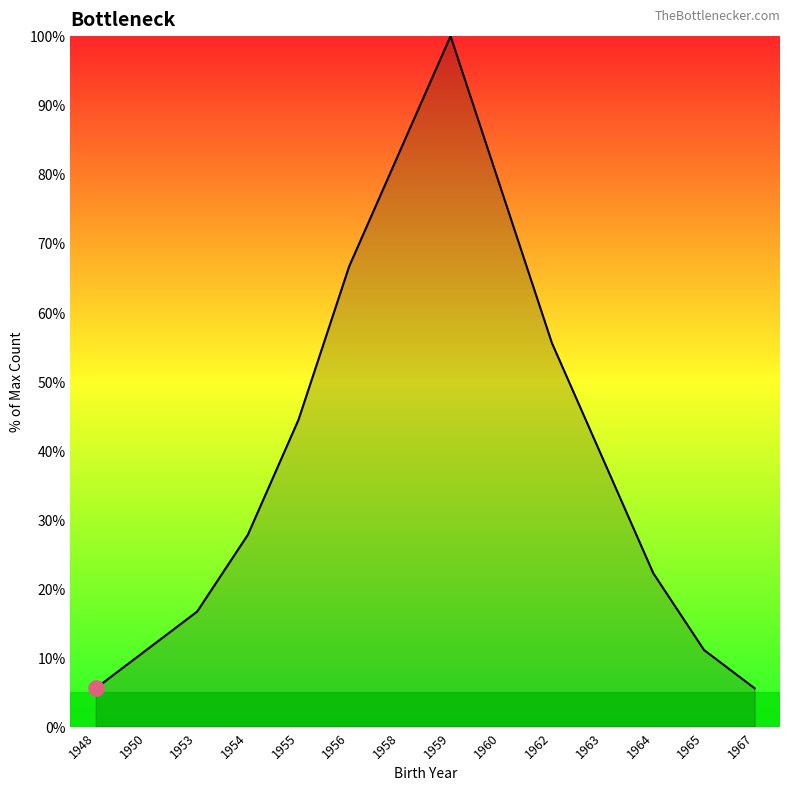

What is the change in value from 1954 to 1962?

+27.8